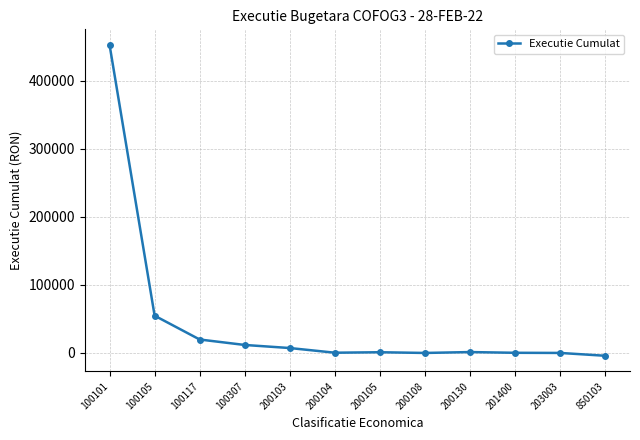

Which label corresponds to the largest value in the chart?

100101